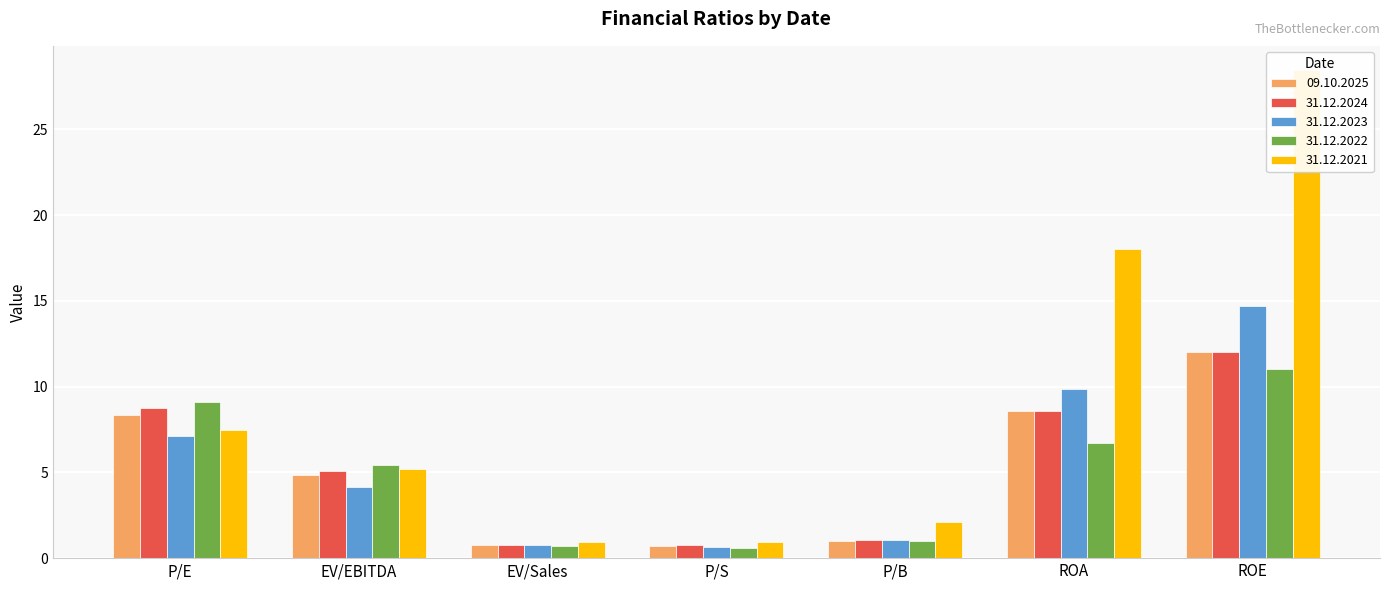

What is the sum of the 31.12.2024 values at P/B and P/S?

1.8